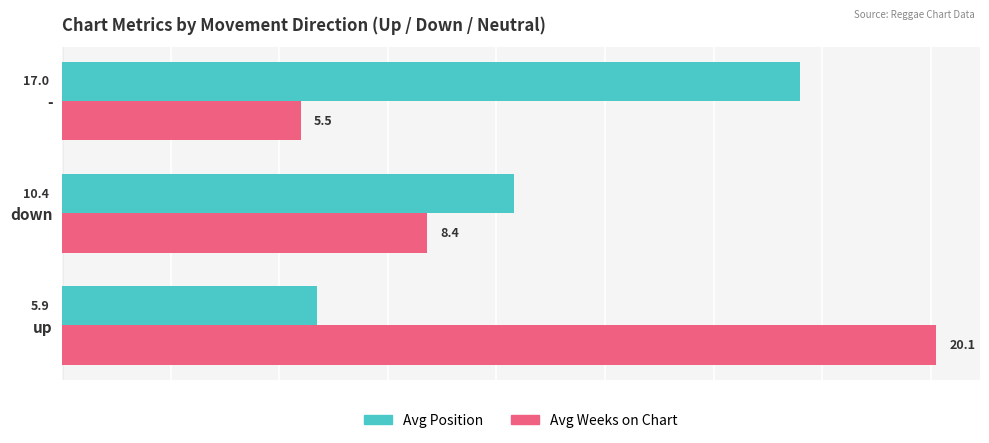

Which series has the largest total across all categories?

Avg Weeks on Chart